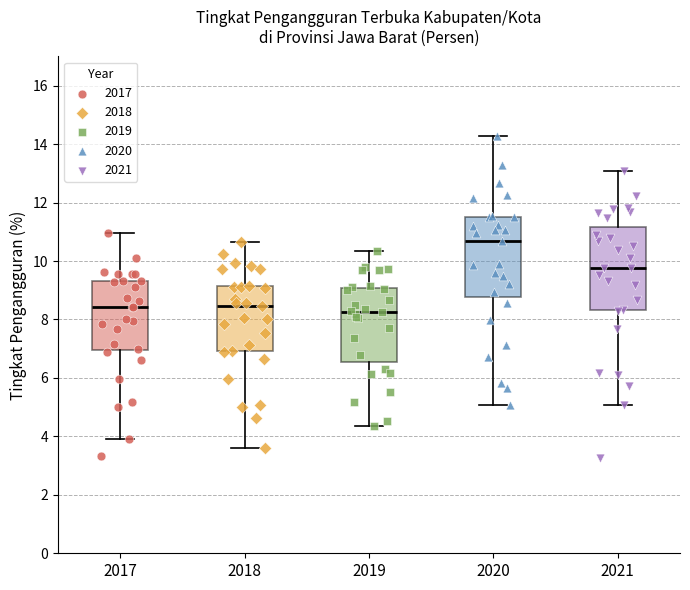

Reading left to right, transcribe this box plot: for each box, give where its median line is, the range the box spans, and where its two whiskers end, as read against the y-axis. The values are not printed on the chart, so give them approximately, as read against the axis.

2017: median 8.4, box 7.0 to 9.4, whiskers 4.0 to 11.0
2018: median 8.4, box 7.0 to 9.2, whiskers 3.6 to 10.6
2019: median 8.2, box 6.6 to 9.0, whiskers 4.4 to 10.4
2020: median 10.6, box 8.8 to 11.6, whiskers 5.0 to 14.2
2021: median 9.8, box 8.4 to 11.2, whiskers 5.0 to 13.0